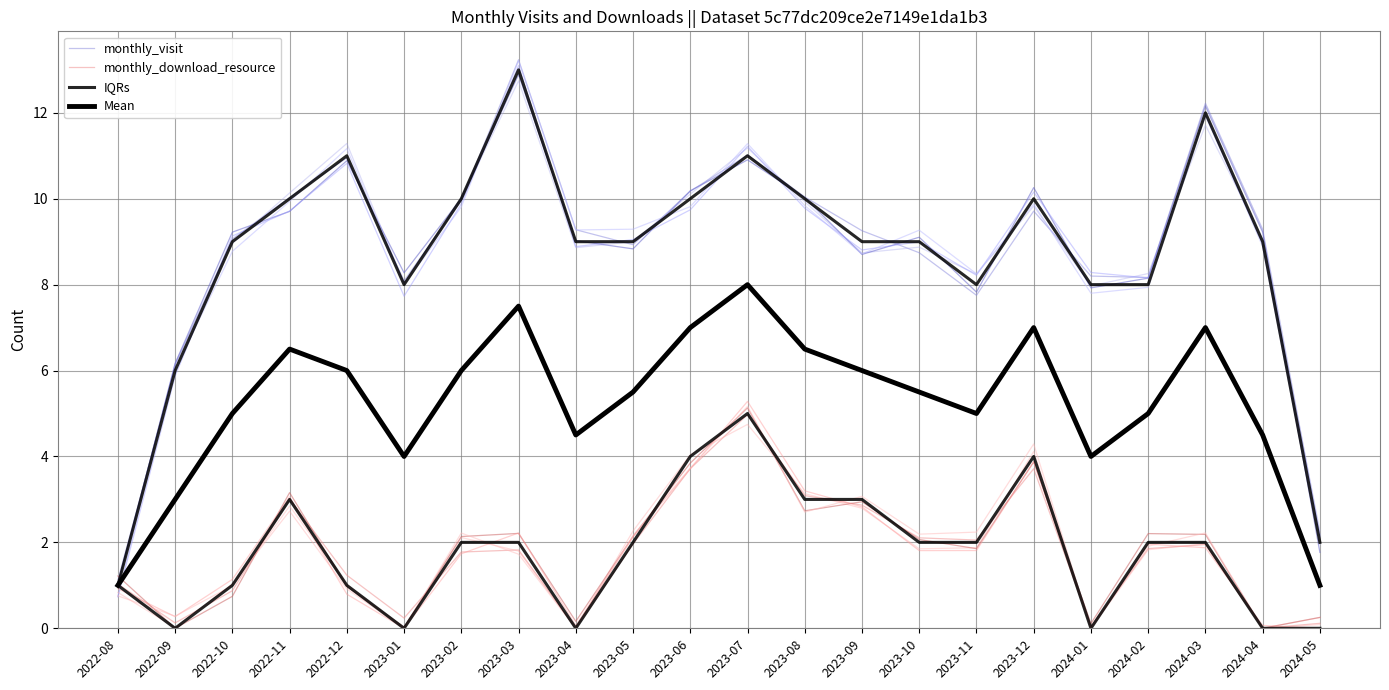

How many lines are shown in the chart?

4